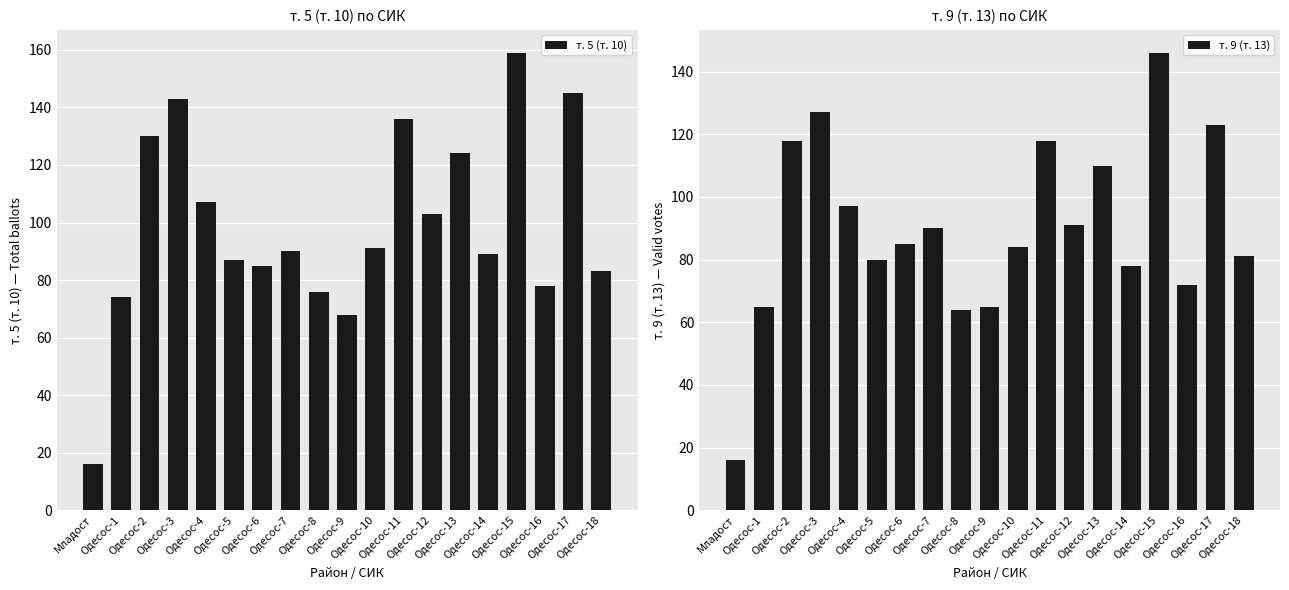

List the labels in order of т. 5 (т. 10) value, smallest first.

Младост, Одесос-9, Одесос-1, Одесос-8, Одесос-16, Одесос-18, Одесос-6, Одесос-5, Одесос-14, Одесос-7, Одесос-10, Одесос-12, Одесос-4, Одесос-13, Одесос-2, Одесос-11, Одесос-3, Одесос-17, Одесос-15